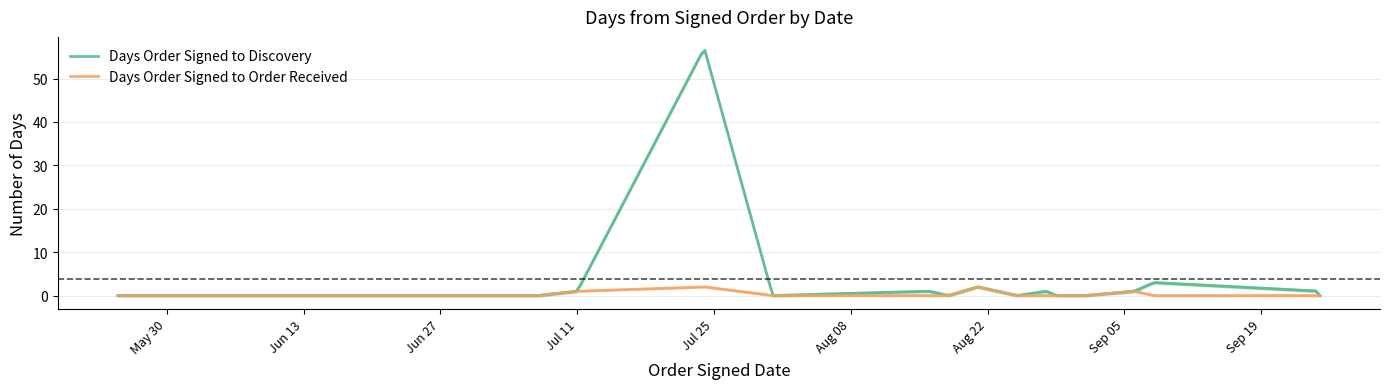

True or false: Days Order Signed to Order Received has a value of 3 at 2017-07-24.

False